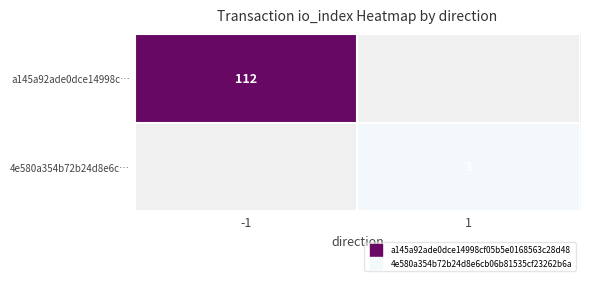

The value of a145a92ade0dce14998c… at -1 is 112.0. True or false?

True